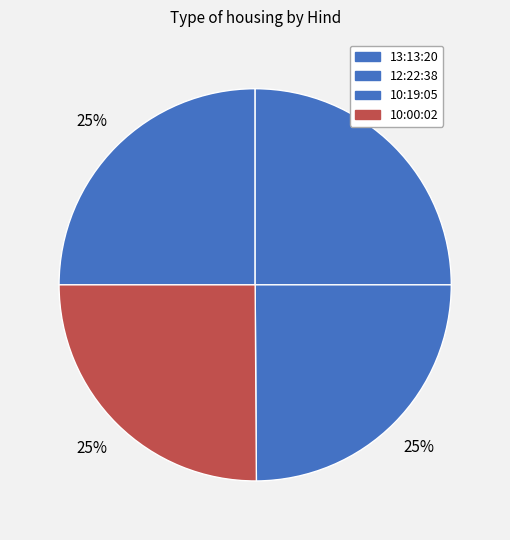

Is there a majority slice in this chart?

No